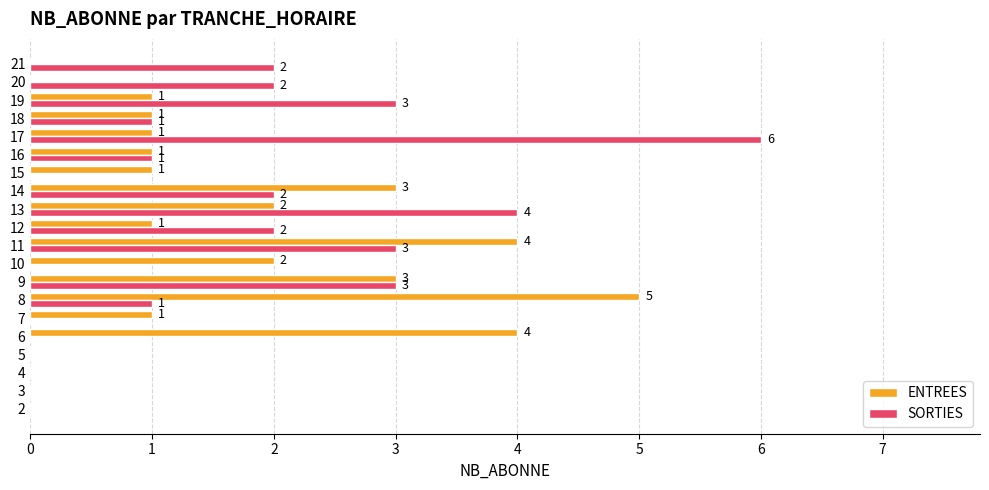

The value of ENTREES at 14 is 5. True or false?

False